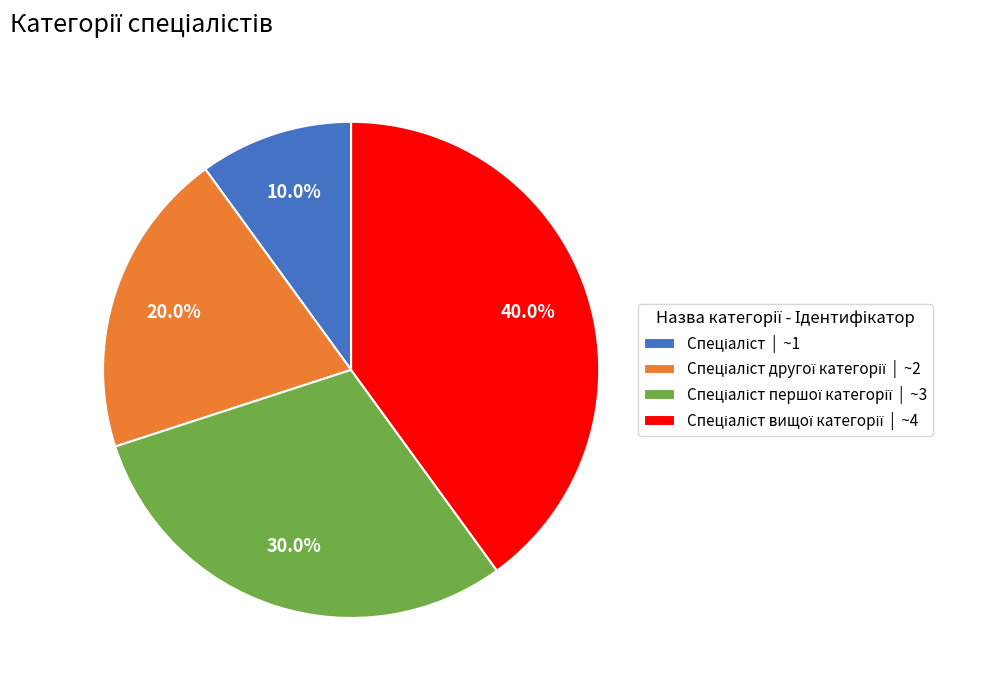

Is there a majority slice in this chart?

No